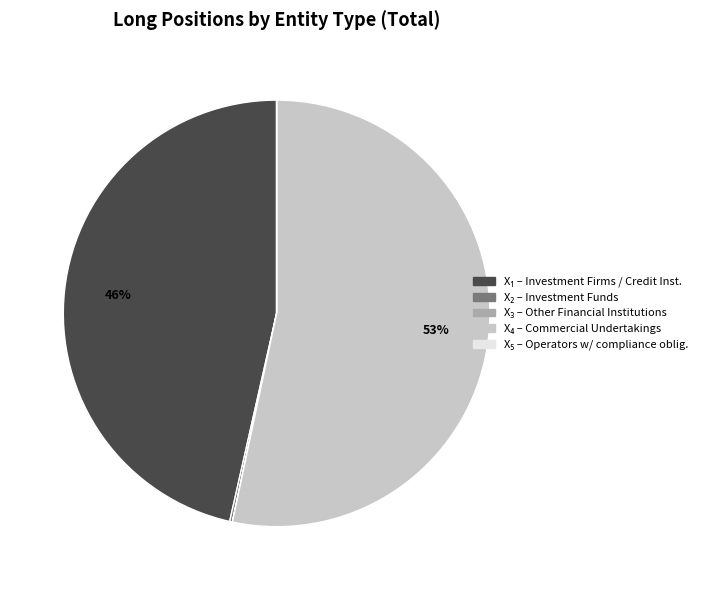

Does any single category account for the majority?

Yes